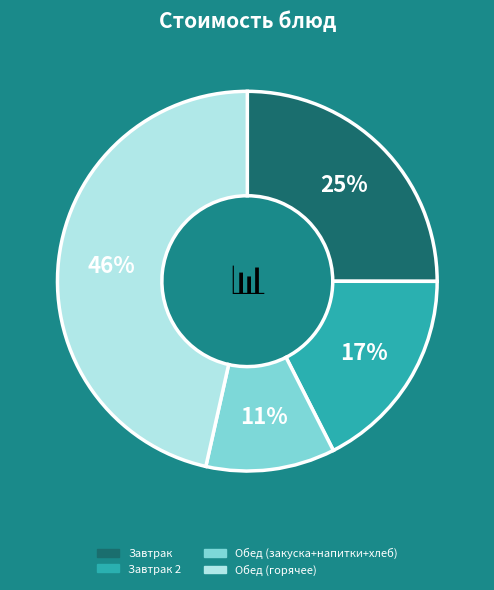

Between Завтрак 2 and Обед (горячее), which is larger?

Обед (горячее)